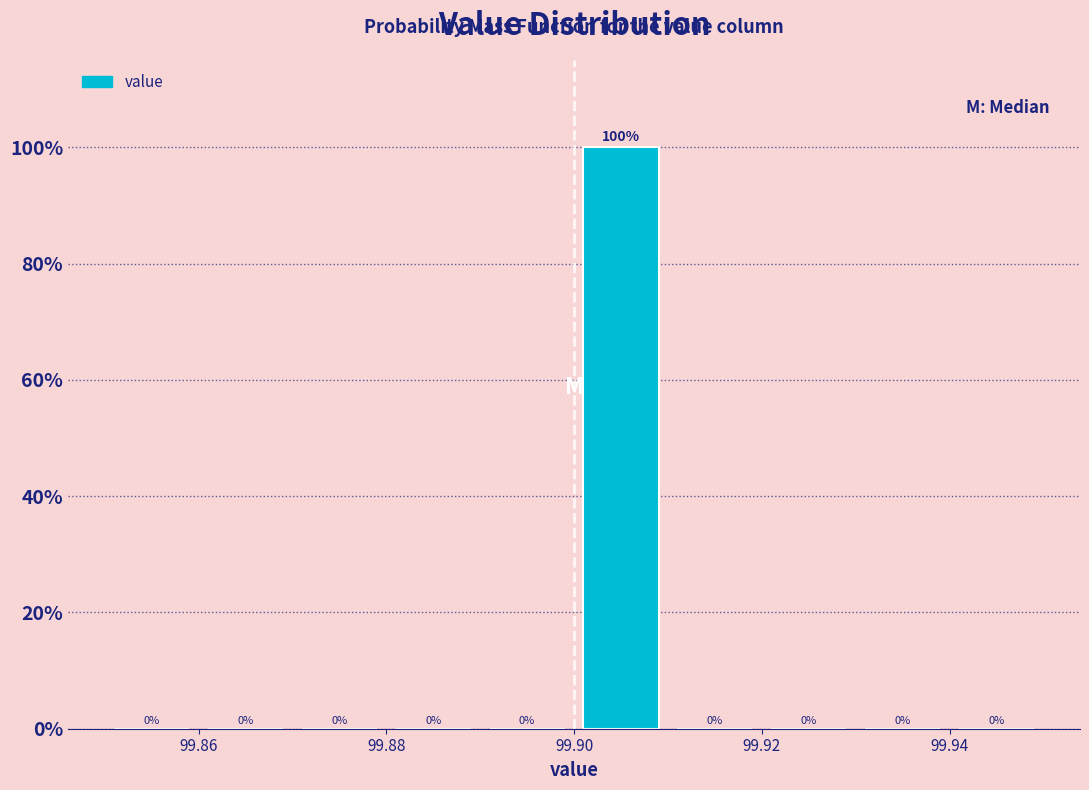

Which range on the x-axis has the tallest bar?

99.90 to 99.91